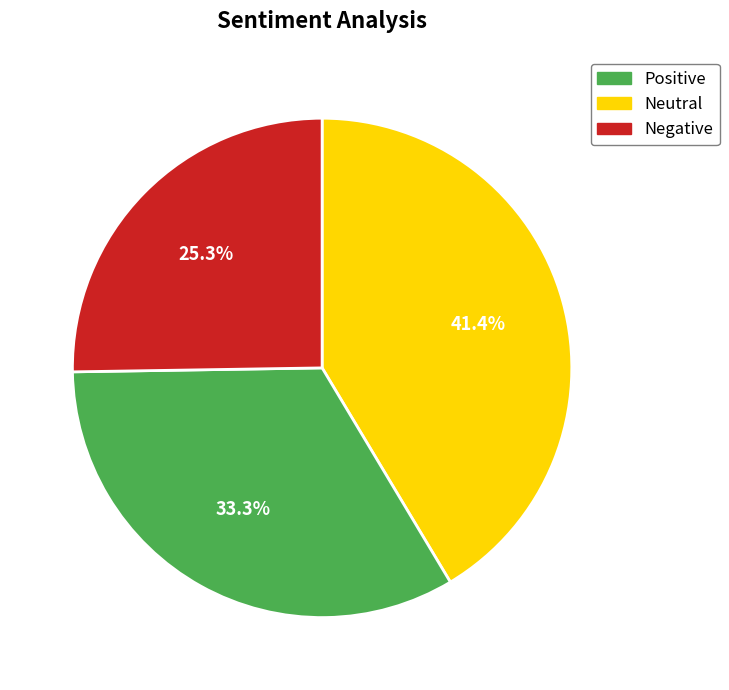

How many segments does this pie chart have?

3